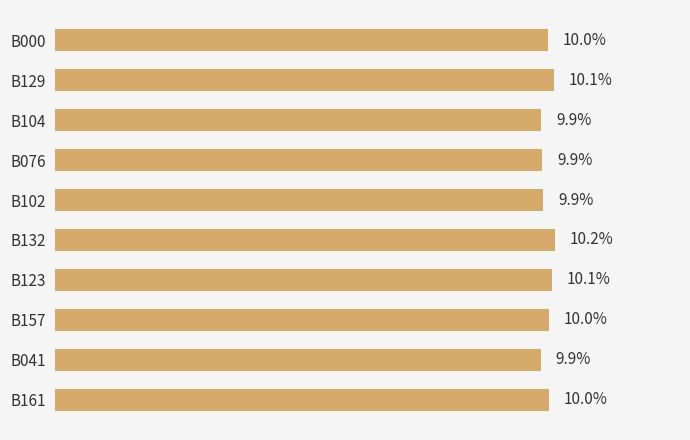

Are the bars horizontal?

Yes